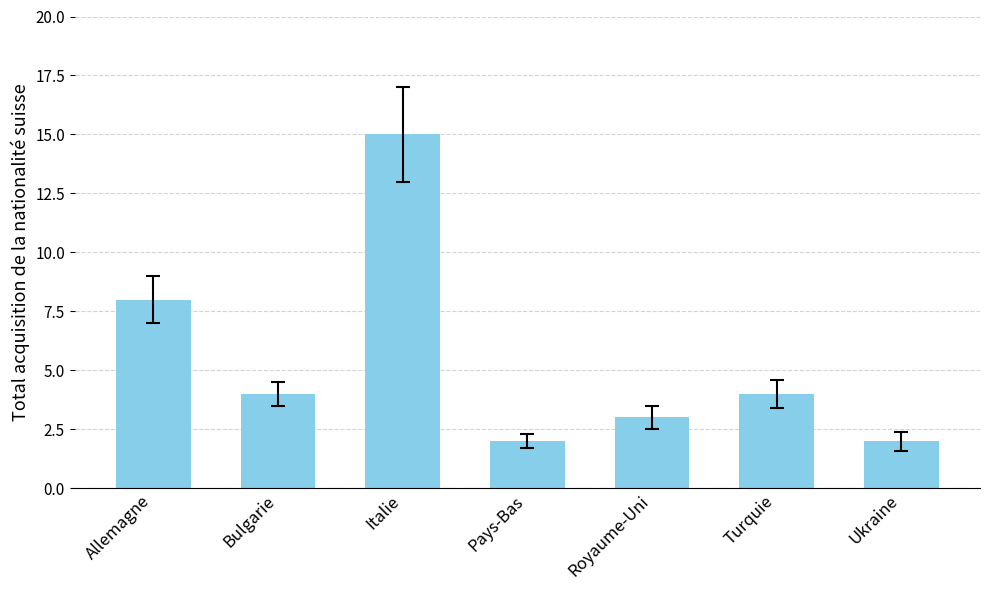

What is the label of the 4th bar from the left?

Pays-Bas